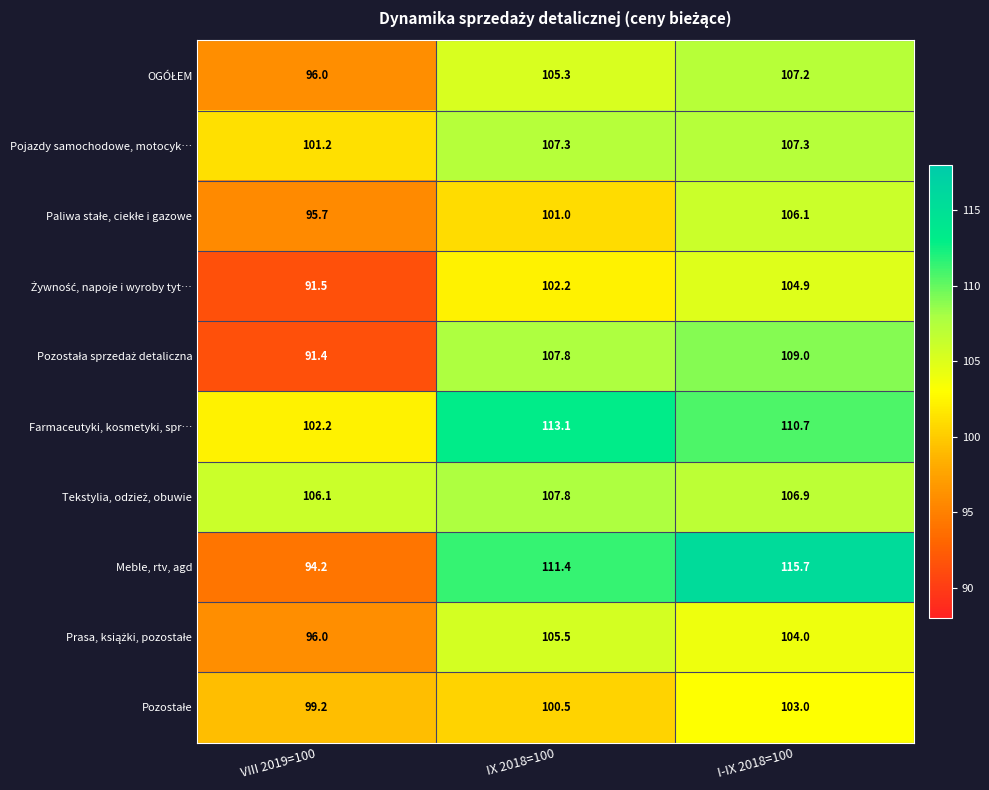

What is the difference between the highest and lowest values at I-IX 2018=100?

12.7